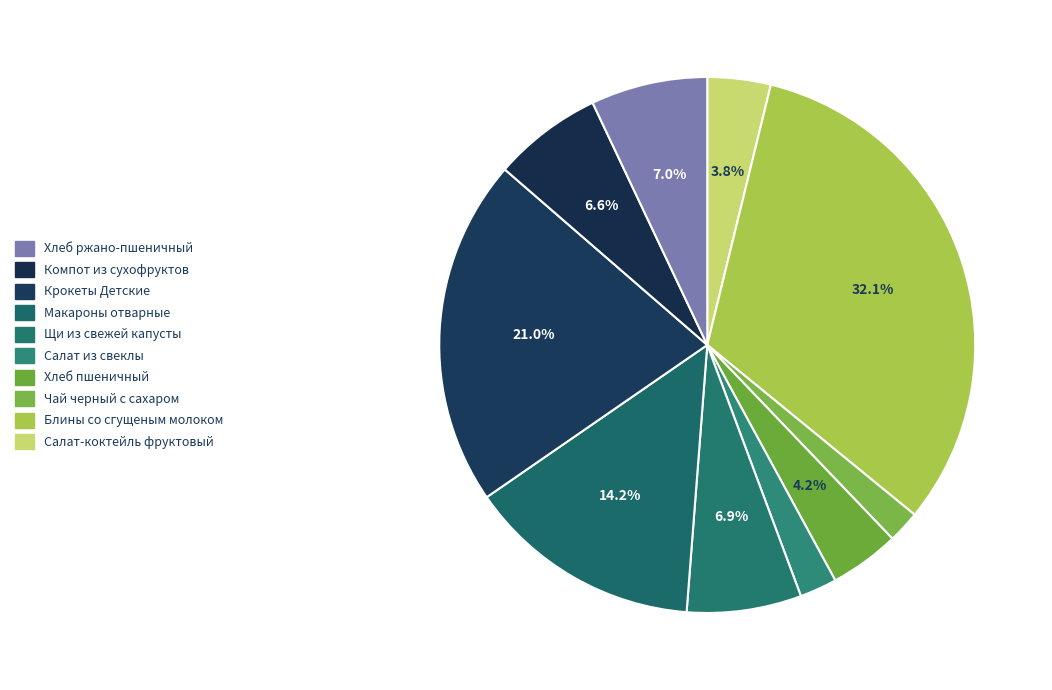

How many slices are in this pie chart?

10